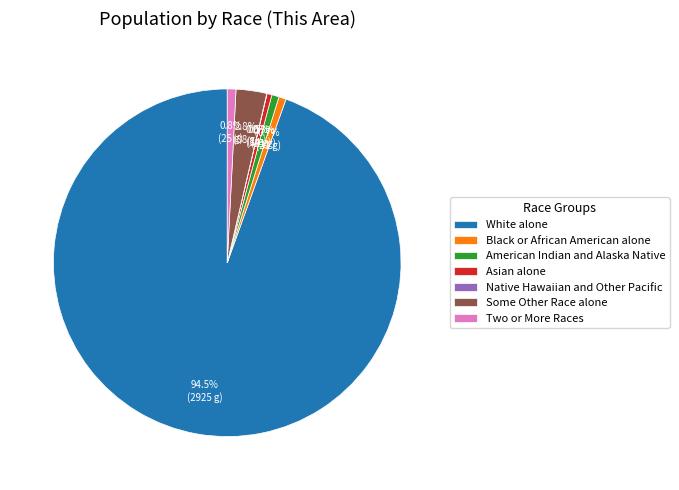

To the nearest percent, what is the difference between the largest and smallest slice percentages?

94%